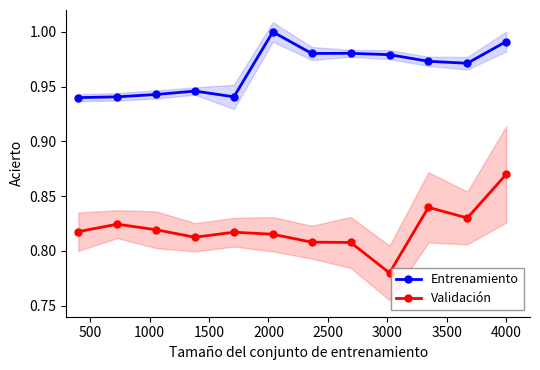

What is the difference between the maximum and minimum values in the Entrenamiento series?

0.1